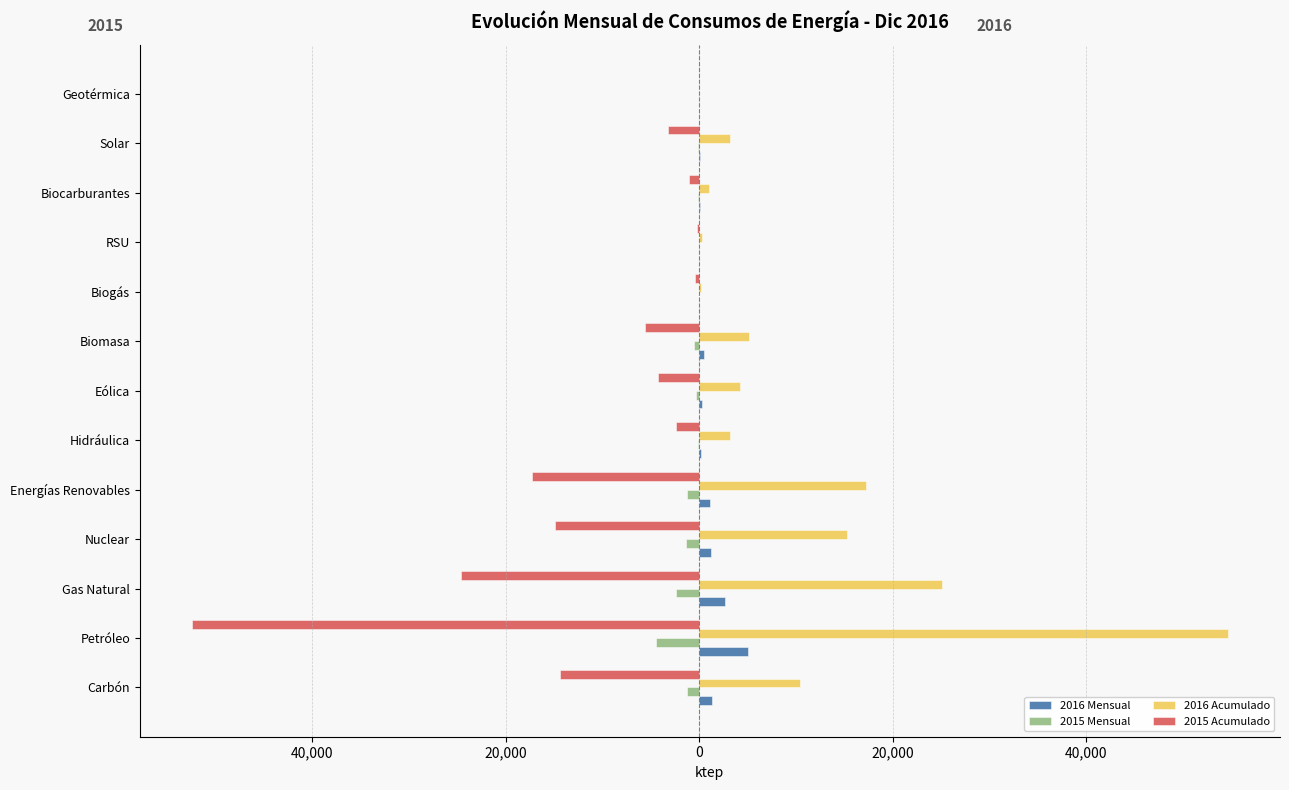

What are all the series names shown in the legend?

2016 Mensual, 2015 Mensual, 2016 Acumulado, 2015 Acumulado